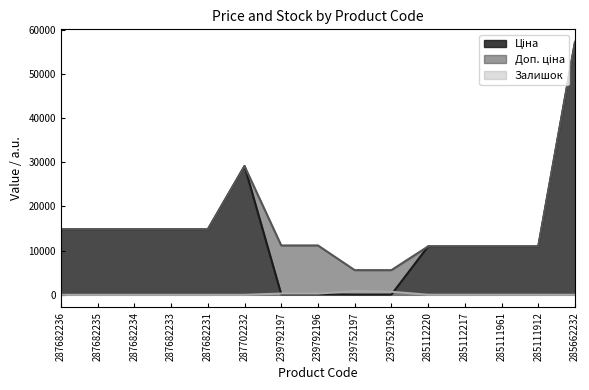

Reading left to right, what are all the values shown in this chart?

Ціна: 14817.6	14817.6	14817.6	14817.6	14817.6	29152.3	111.8	111.8	55.9	55.9	10964.4	10964.4	10964.4	10964.4	57258.0
Доп. ціна: 14817.6	14817.6	14817.6	14817.6	14817.6	29152.3	11182.0	11182.0	5591.0	5591.0	10964.4	10964.4	10964.4	10964.4	57258.0
Залишок: 0.0	0.0	0.0	0.0	0.0	0.0	289.0	290.0	845.0	698.0	17.0	17.0	17.0	15.0	13.0